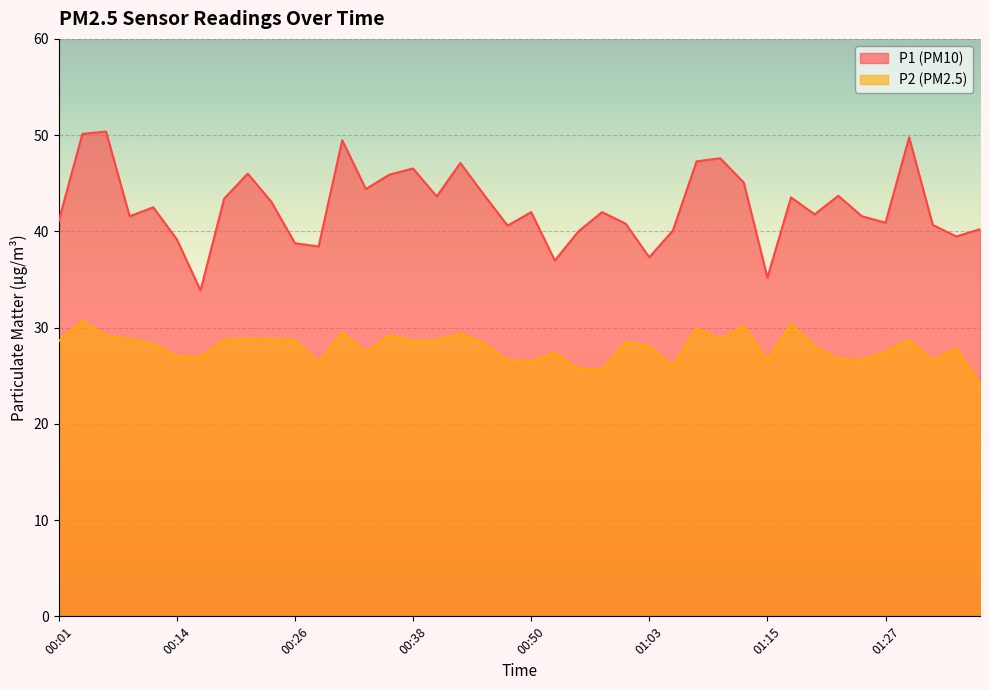

True or false: P1 and P2 cross at least once.

False